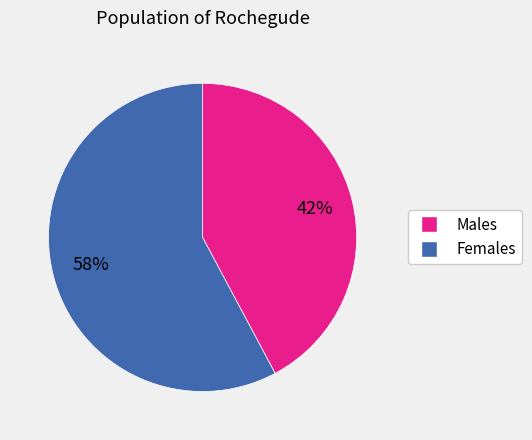

Does any single category account for the majority?

Yes